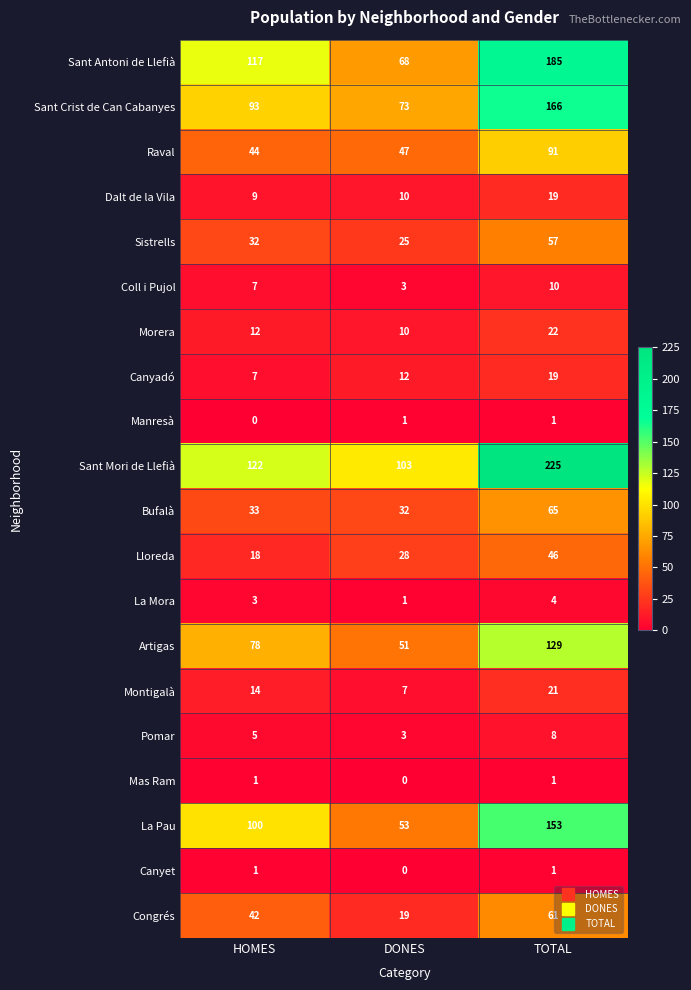

At which category is the sum across all series the highest?

TOTAL